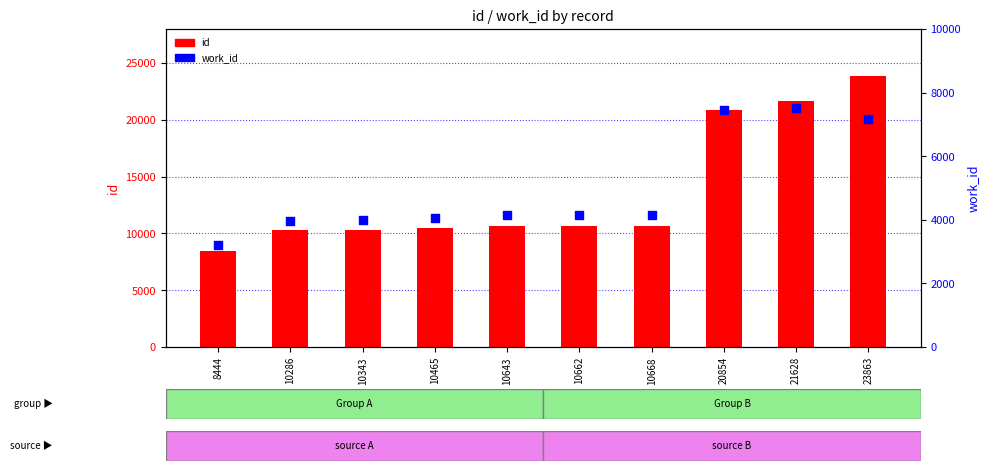

At how many categories does at least one series exceed 4615?

10